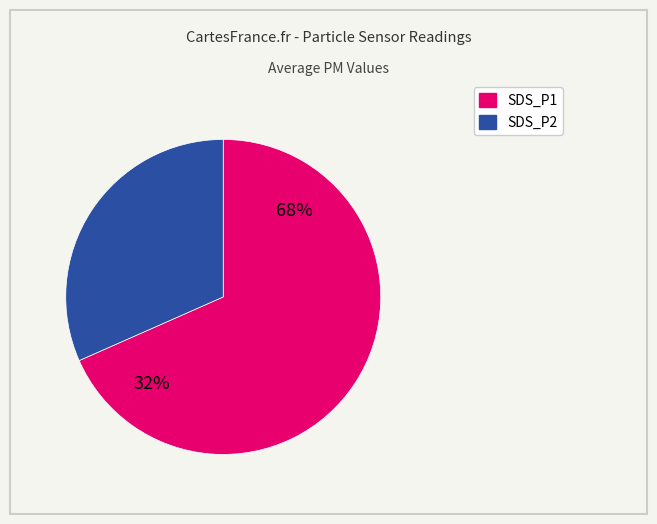

Between SDS_P1 and SDS_P2, which is larger?

SDS_P1